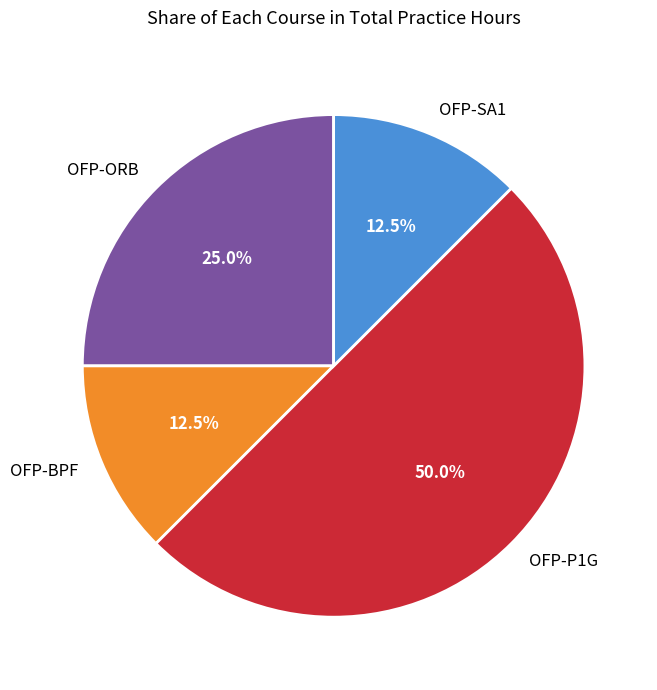

Between OFP-ORB and OFP-P1G, which is larger?

OFP-P1G